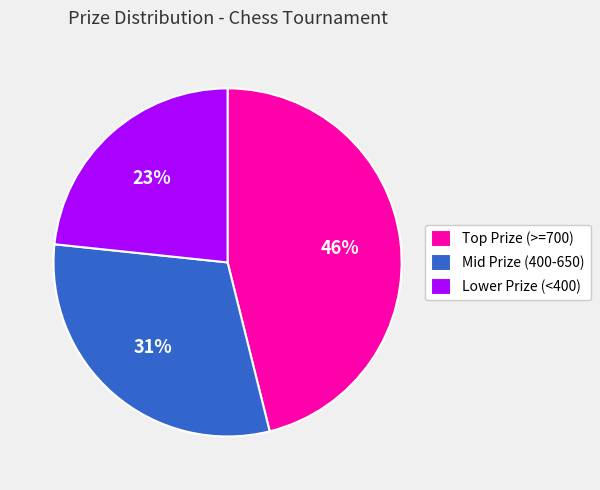

Count the number of slices in the pie.

3